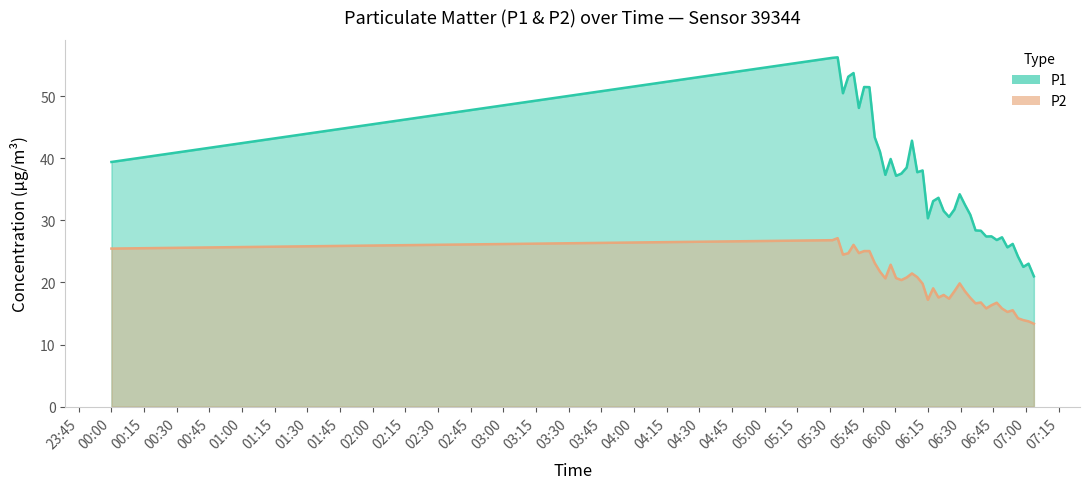

Does the chart have visible grid lines?

No